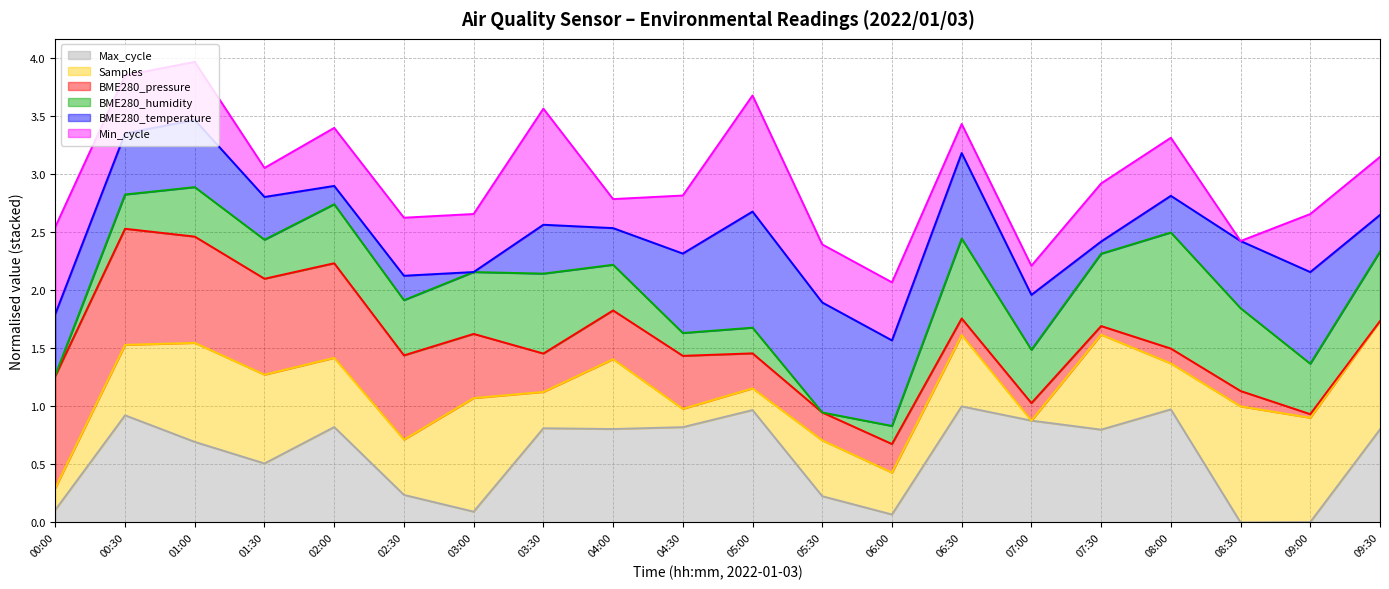

Where does the Samples (line) series first go above 1?

00:30